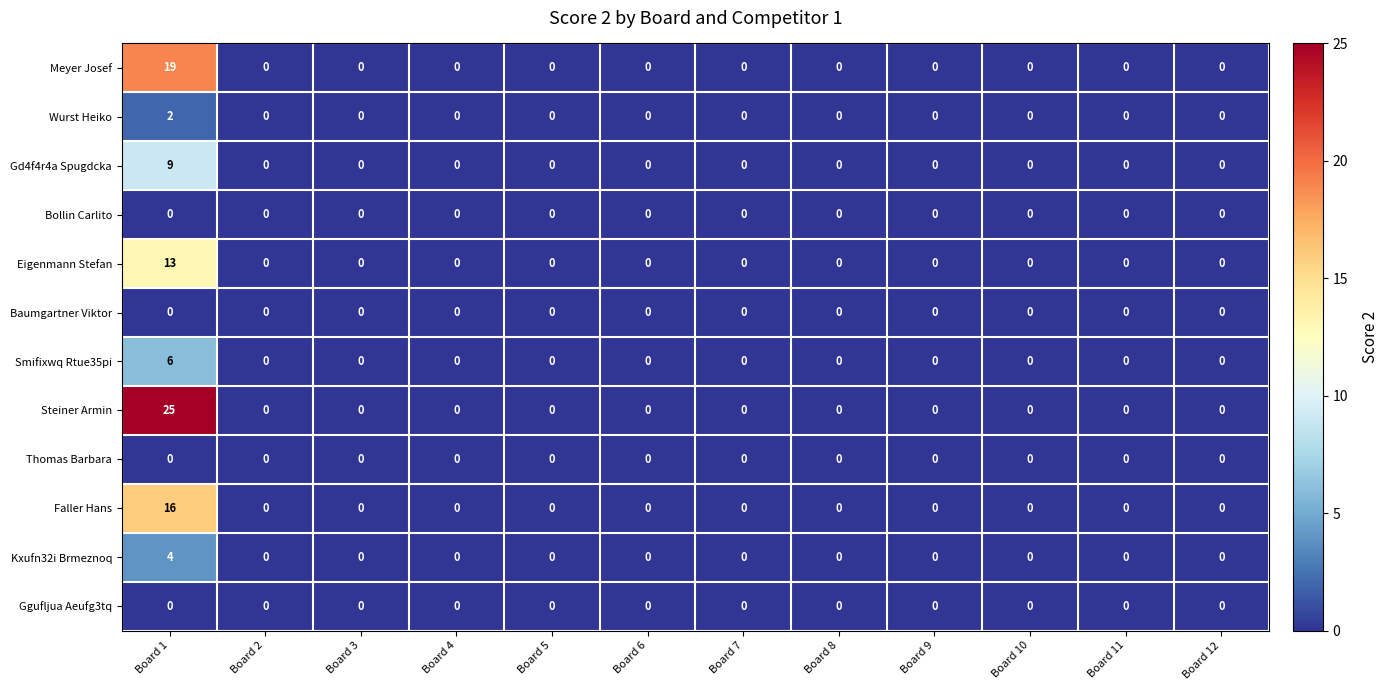

At how many categories does at least one series exceed 9?

1